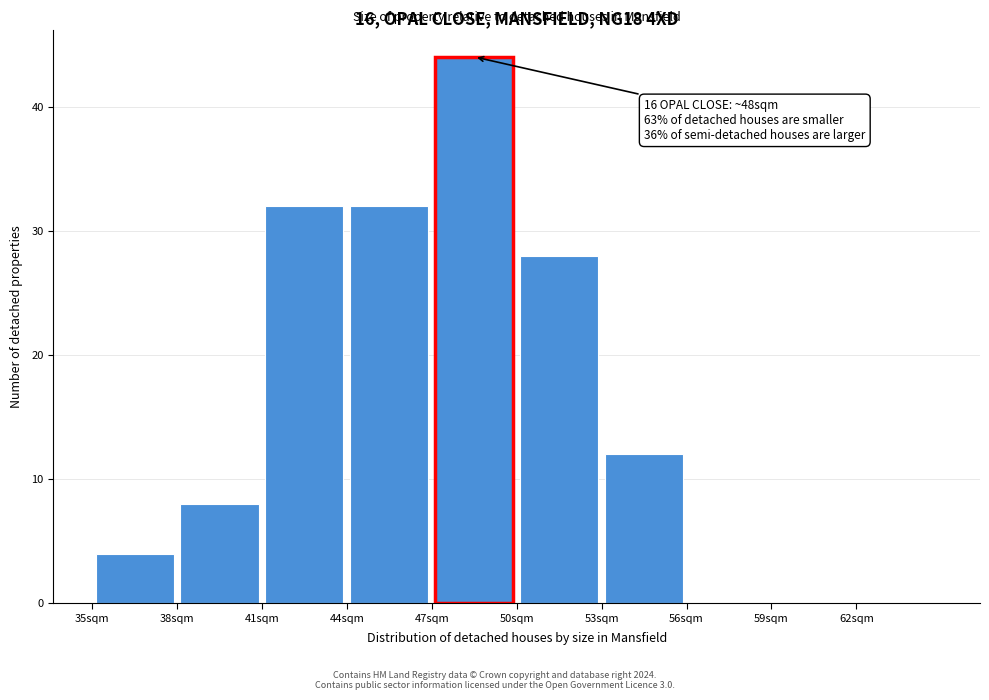

Over which range of the x-axis is the bar tallest?

47 to 50